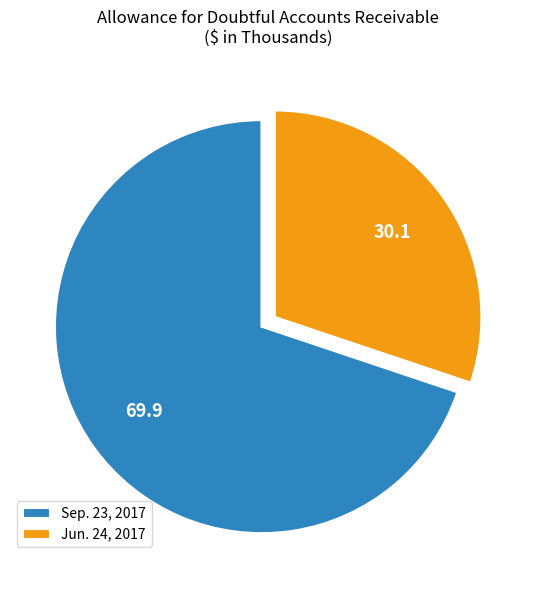

Do Jun. 24, 2017 and Sep. 23, 2017 together represent more than half of the pie?

Yes